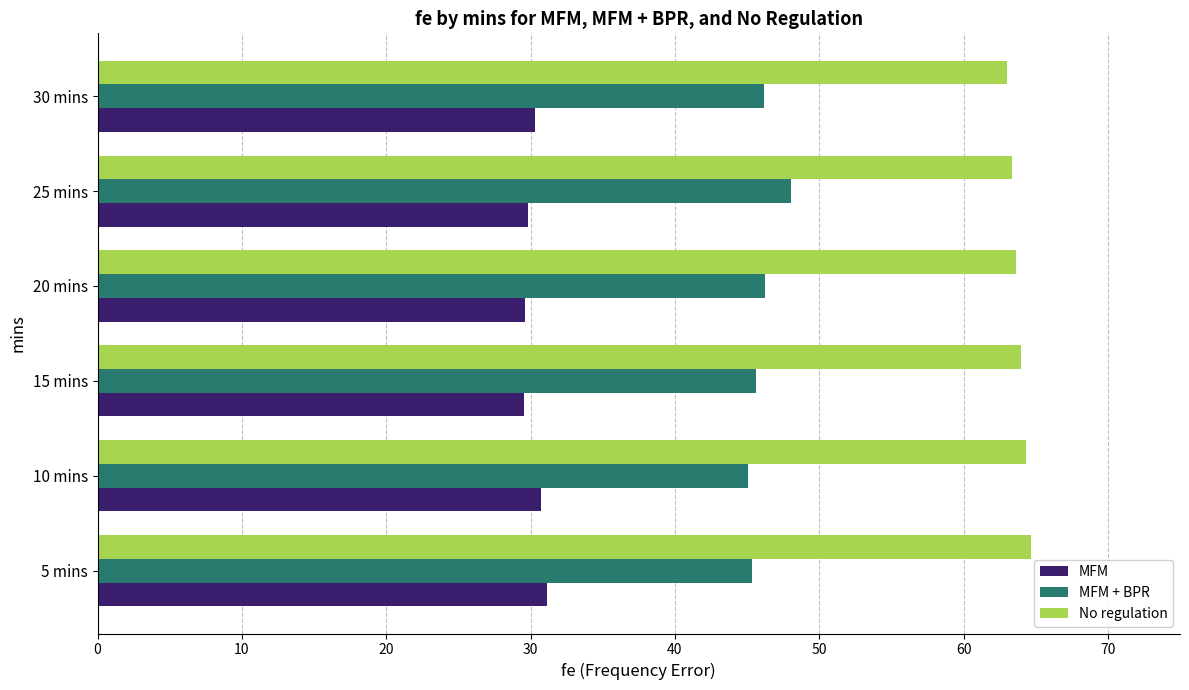

Is it true that No regulation equals 40.3 at 15 mins?

False